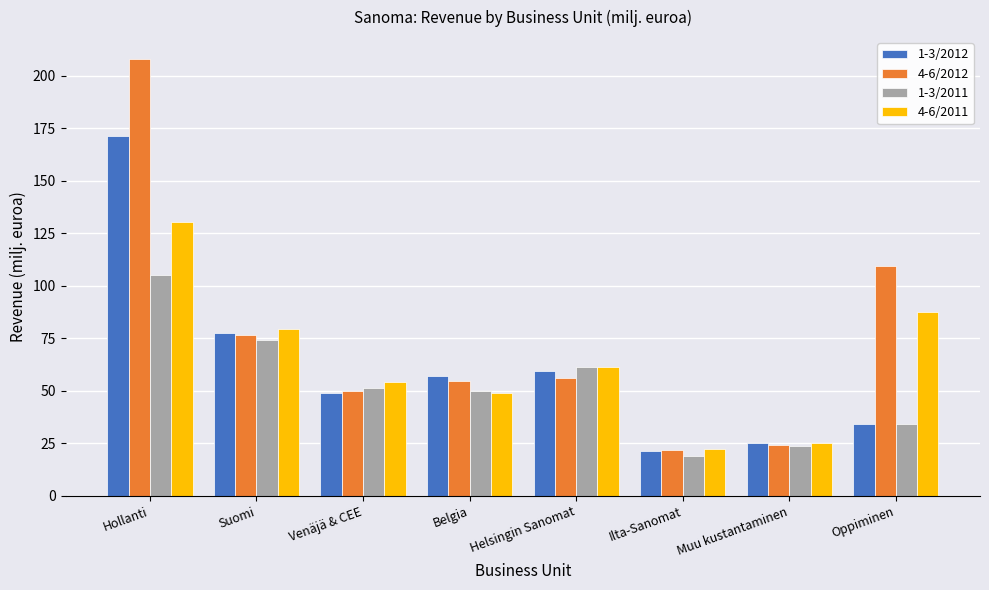

What is the value of the 4-6/2011 bar at the 1st from the left?

130.6